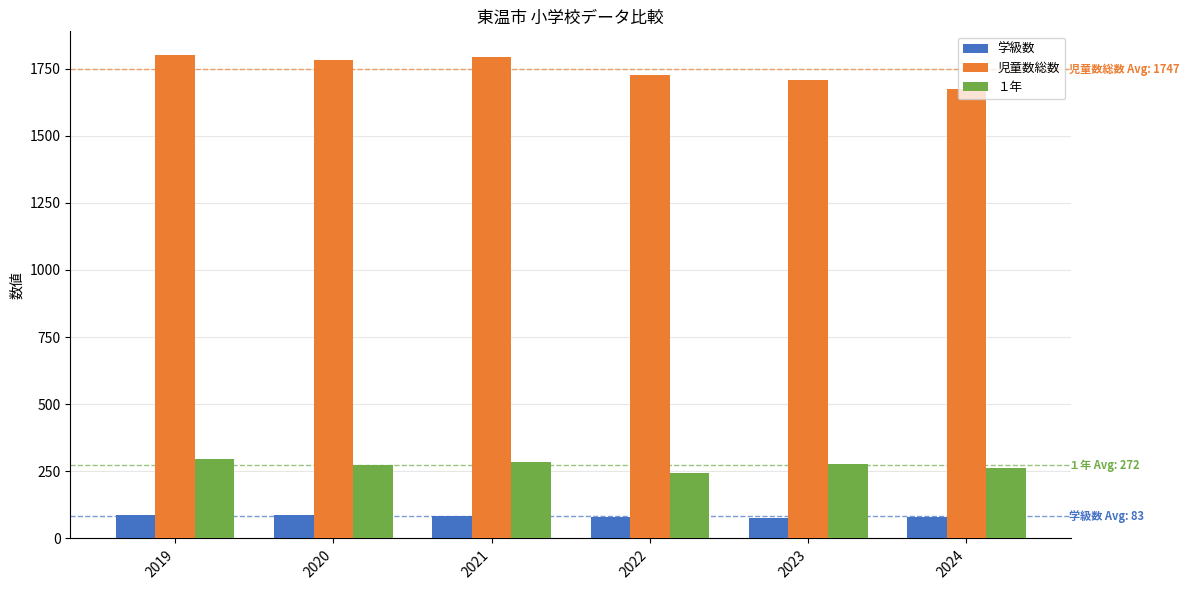

Count the number of categories in the chart.

6